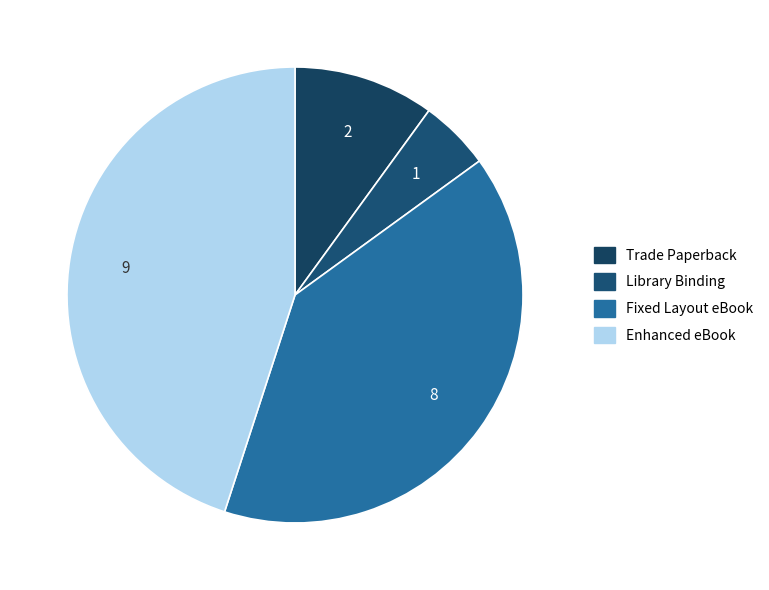

Is there a majority slice in this chart?

No